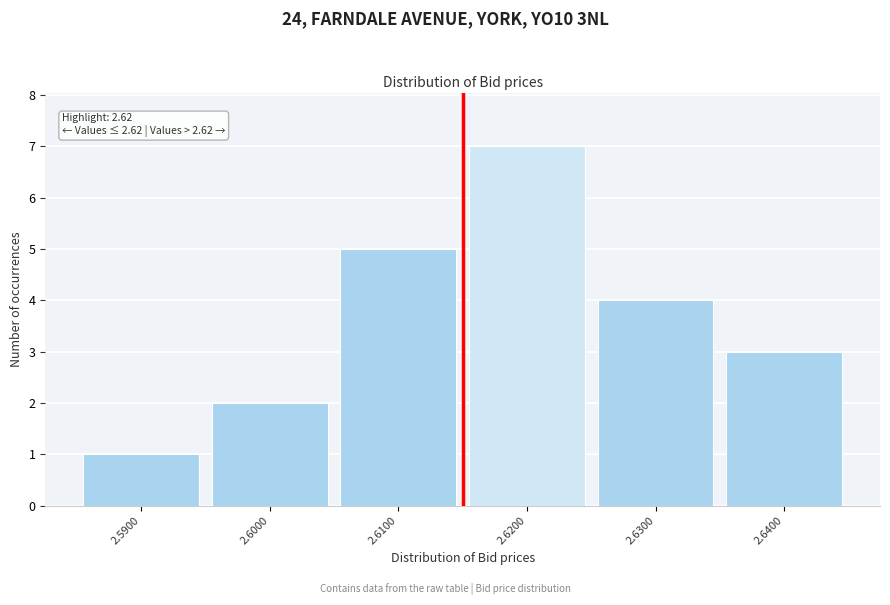

Which range on the x-axis has the tallest bar?

2.615 to 2.625